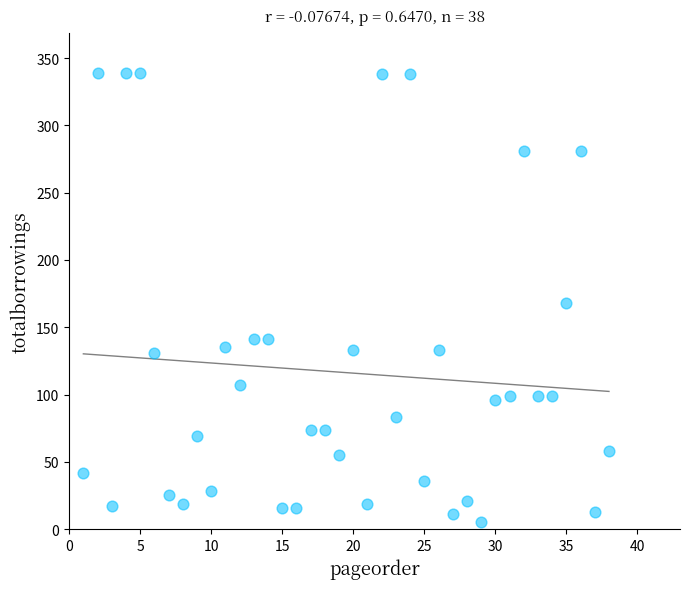

What Y value in the scatter plot is closest to 172?

168